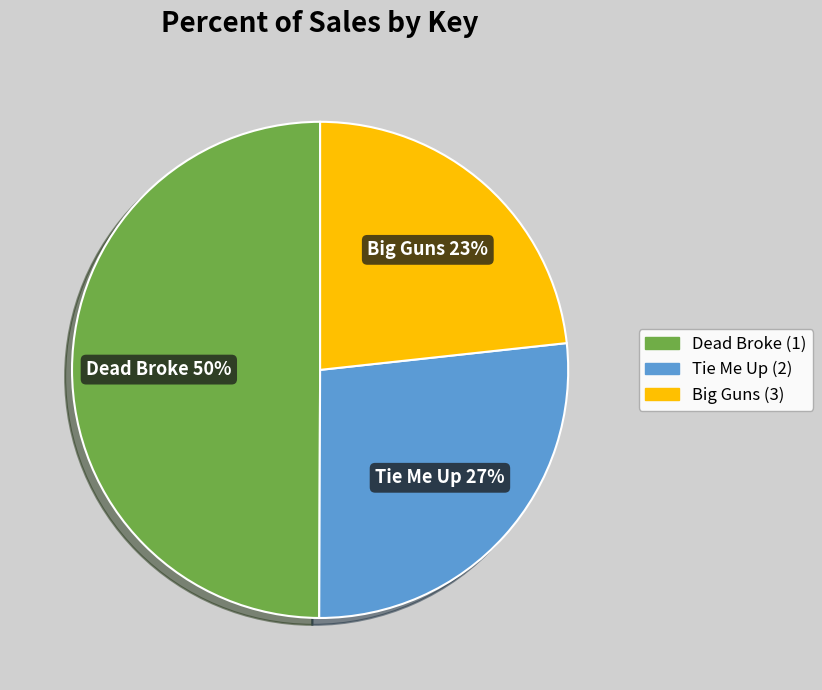

What is the ratio of the value at Big Guns to the value at Tie Me Up?

0.9